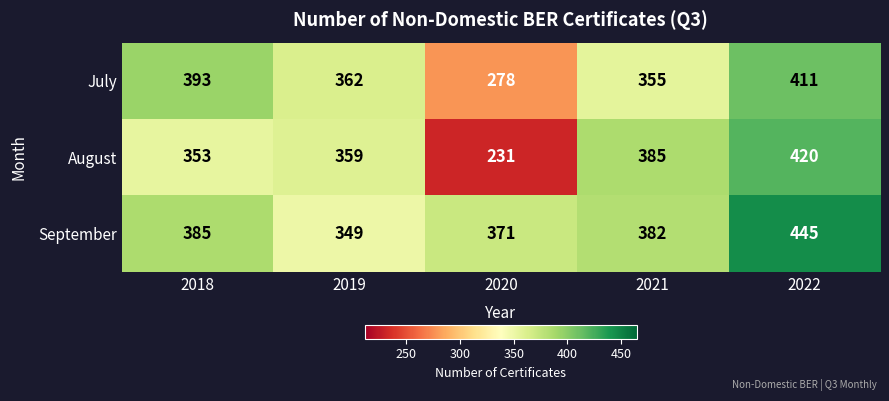

Reading left to right, extract all data points from this chart.

July: 2018=393	2019=362	2020=278	2021=355	2022=411
August: 2018=353	2019=359	2020=231	2021=385	2022=420
September: 2018=385	2019=349	2020=371	2021=382	2022=445